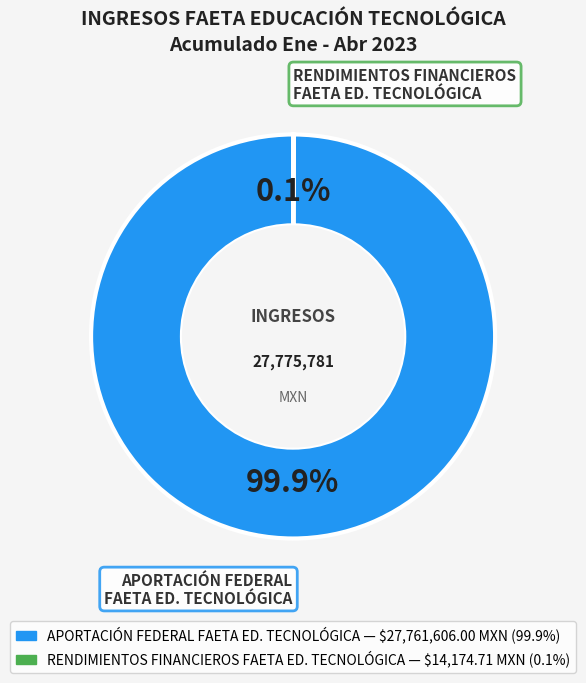

Does any single category account for the majority?

Yes